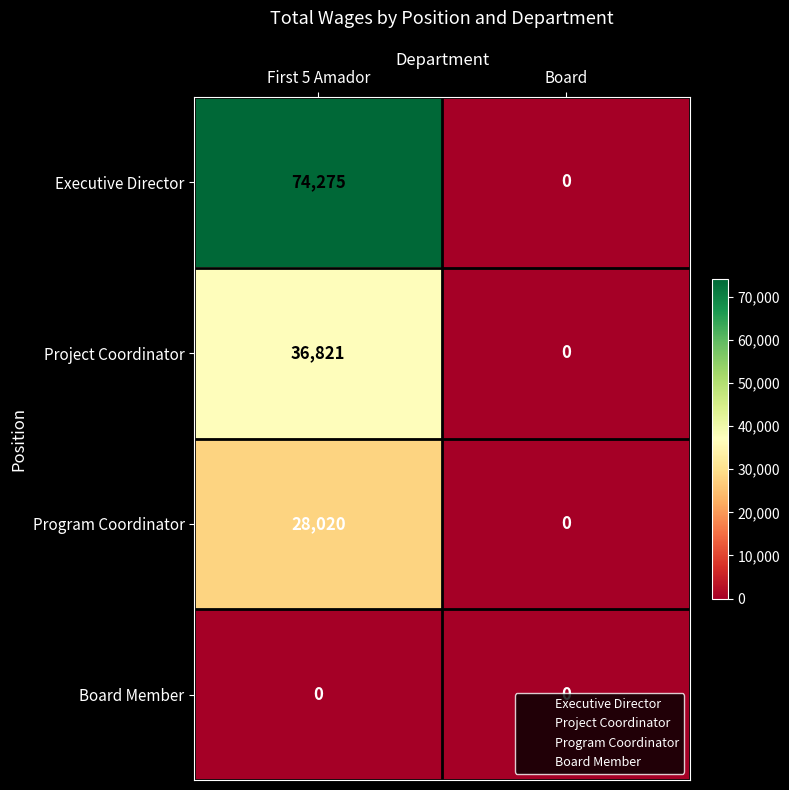

Is it true that Project Coordinator equals -21370 at Board?

False